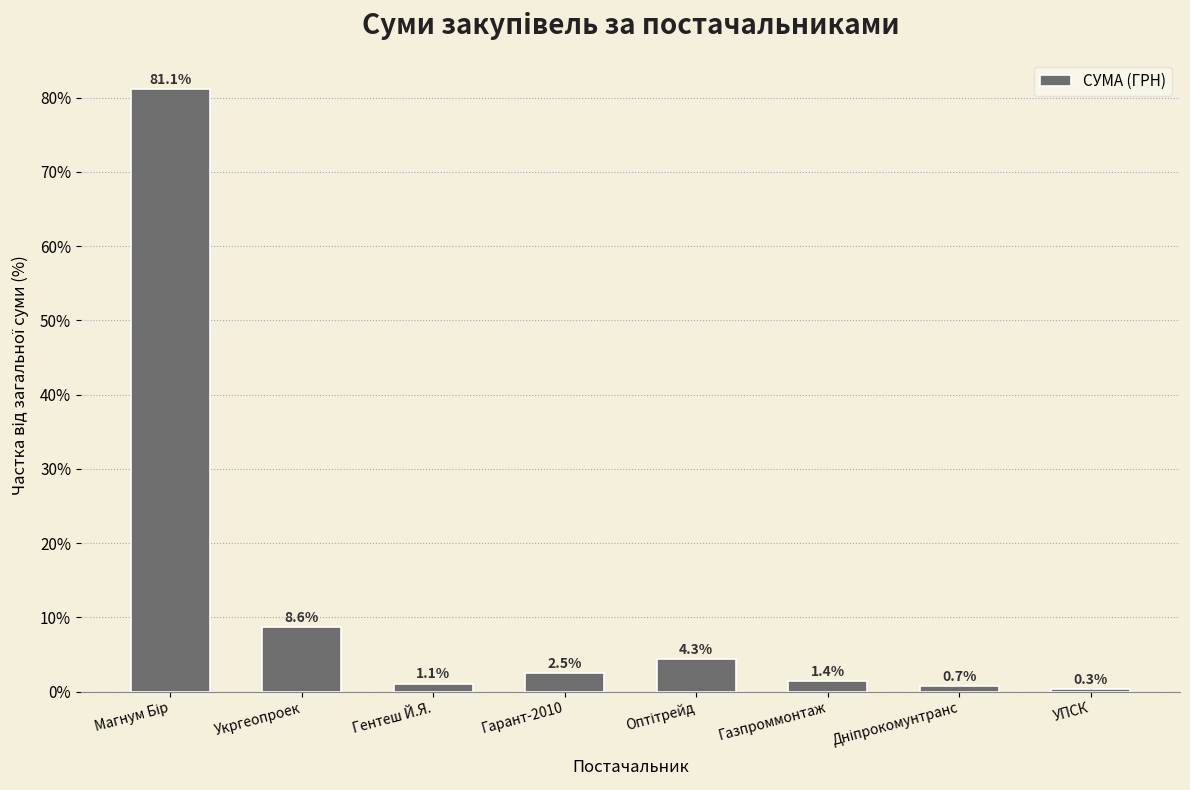

What is the change in value from Гарант-2010 to УПСК?

-2.2